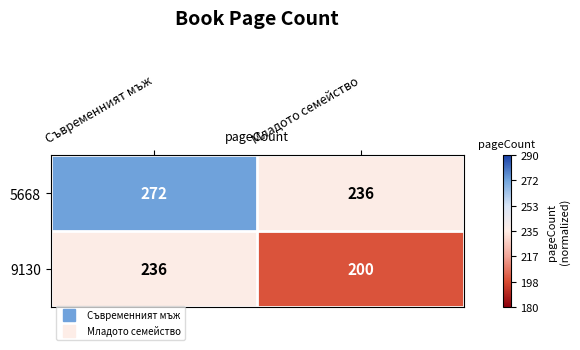

What is the difference between the 5668 values at Съвременният мъж and Младото семейство?

36